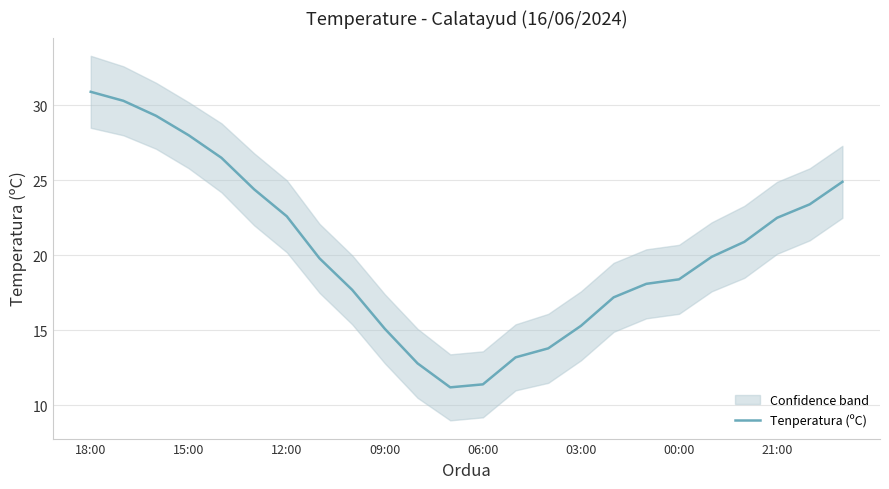

How many lines are shown in the chart?

1